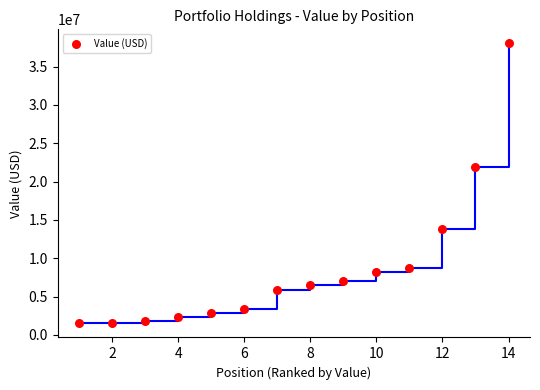

What Y value in the scatter plot is closest to 19760500?

21853000